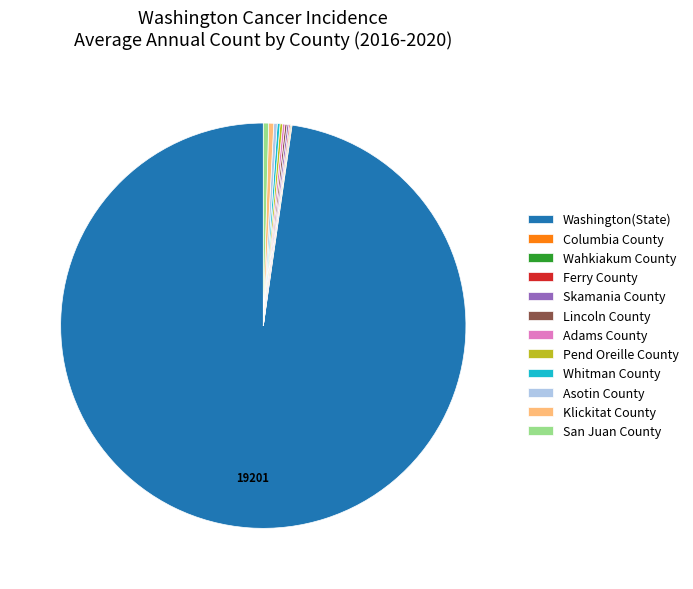

Between Washington(State) and San Juan County, which is larger?

Washington(State)